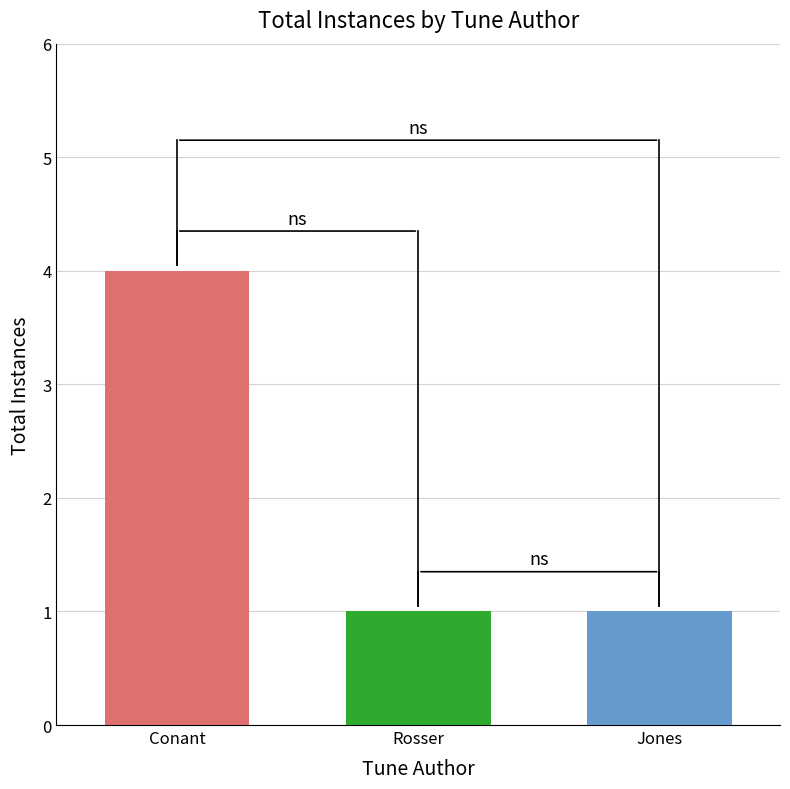

What is the maximum value shown in the chart?

4